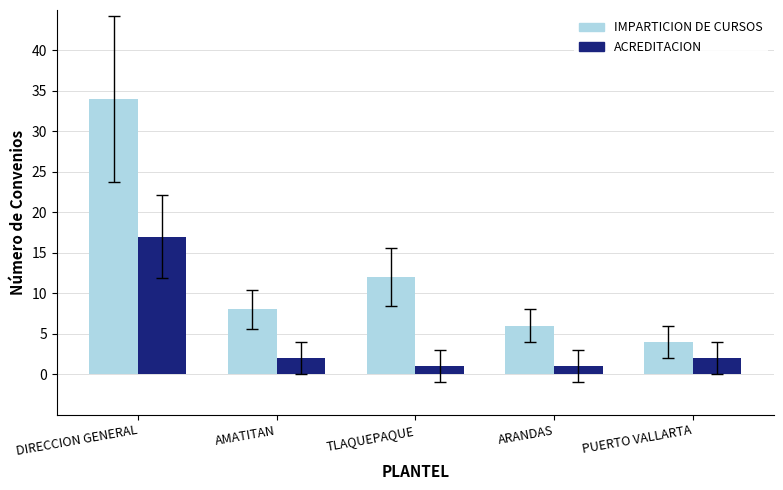

Does the chart contain any negative values?

No